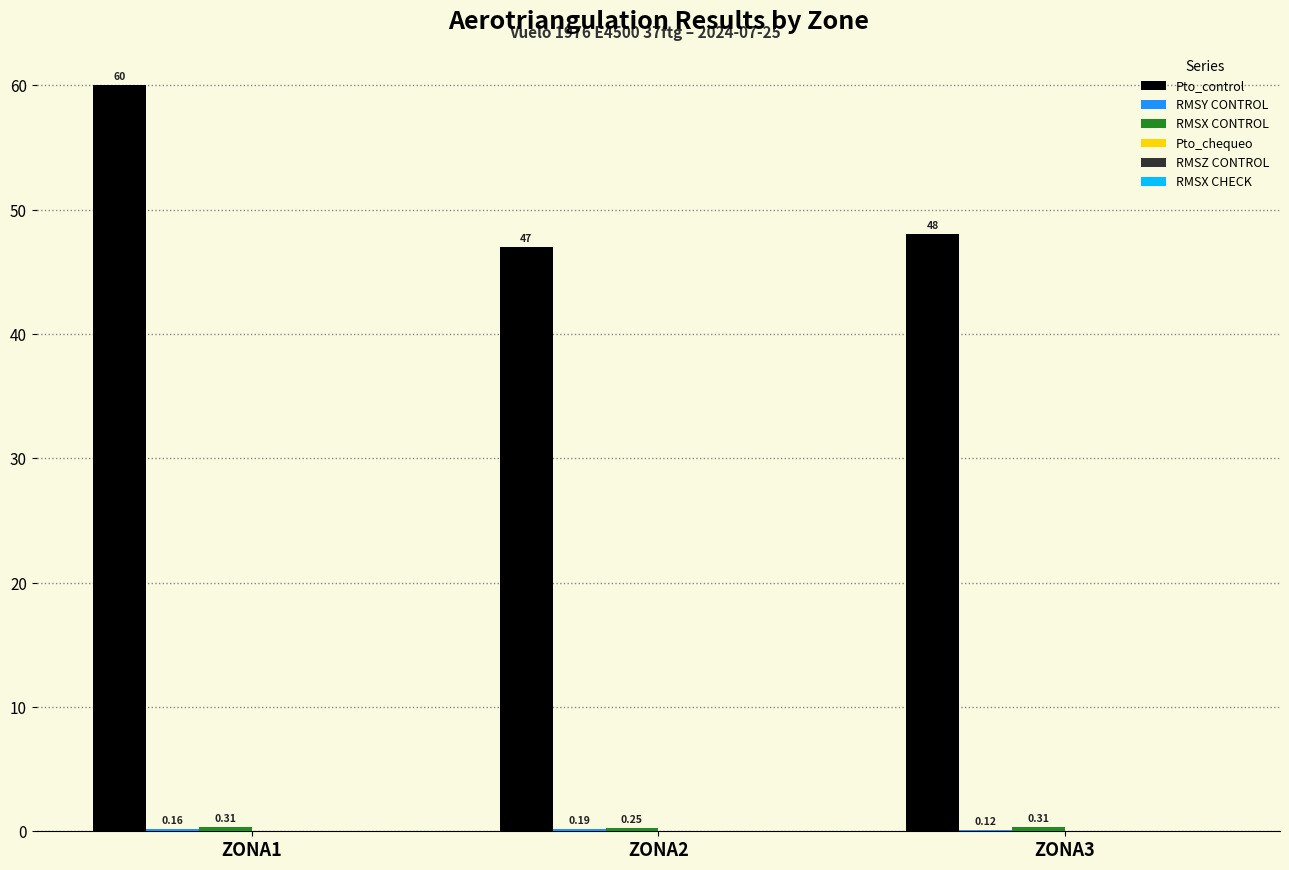

What is the sum of the Pto_control values at ZONA1 and ZONA3?

108.0